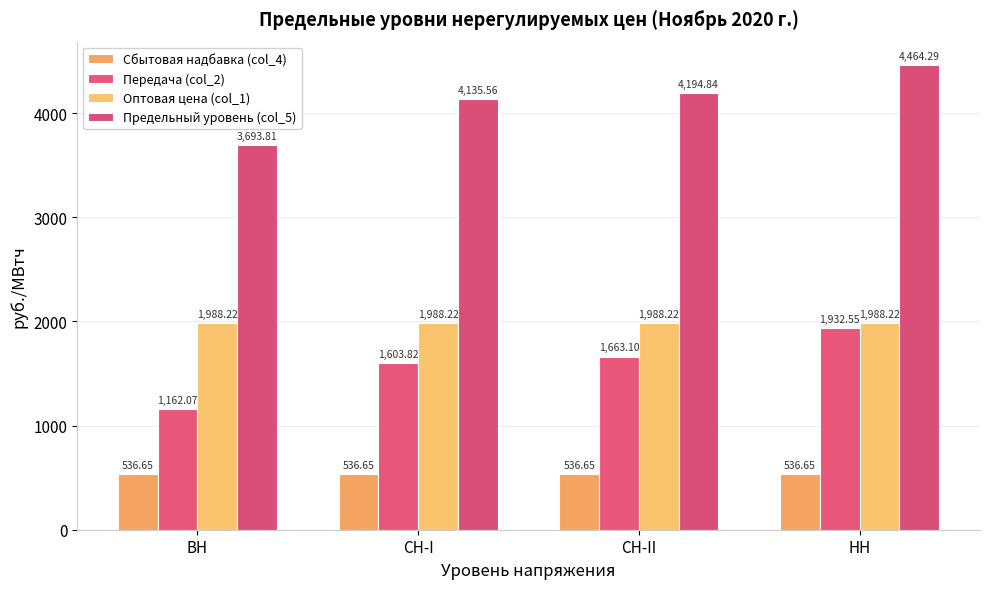

Reading left to right, what are all the values shown in this chart?

Сбытовая надбавка (col_4): 536.6	536.6	536.6	536.6
Передача (col_2): 1162.1	1603.8	1663.1	1932.5
Оптовая цена (col_1): 1988.2	1988.2	1988.2	1988.2
Предельный уровень (col_5): 3693.8	4135.6	4194.8	4464.3